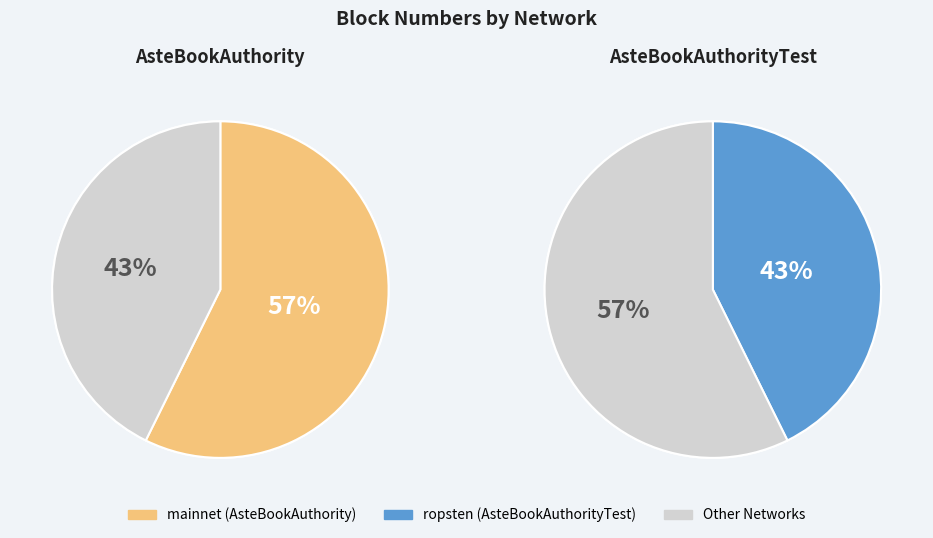

What percentage is the ropsten (AsteBookAuthorityTest) slice, to the nearest percent?

43%